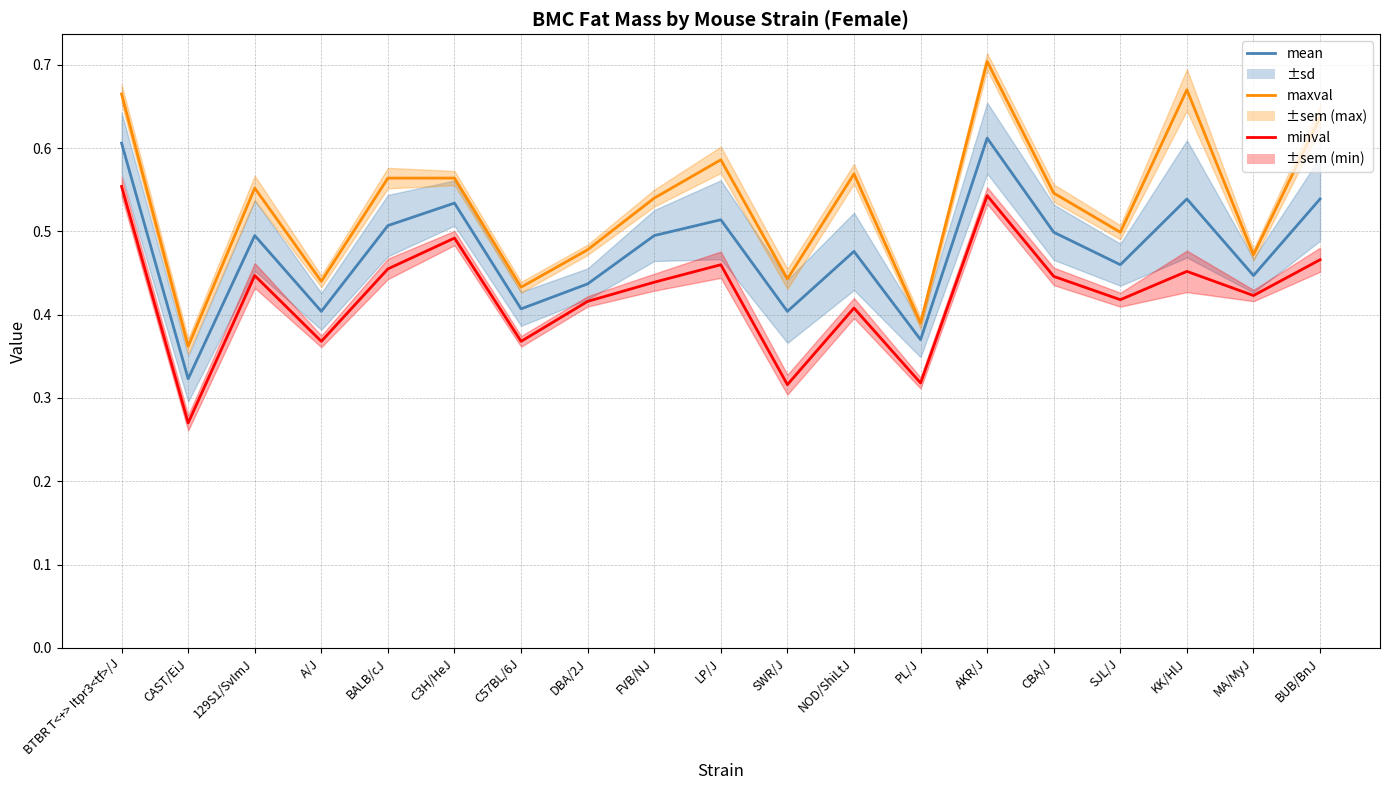

Reading left to right, list all the values displayed in this chart.

mean: 0.6	0.3	0.5	0.4	0.5	0.5	0.4	0.4	0.5	0.5	0.4	0.5	0.4	0.6	0.5	0.5	0.5	0.4	0.5
maxval: 0.7	0.4	0.6	0.4	0.6	0.6	0.4	0.5	0.5	0.6	0.4	0.6	0.4	0.7	0.5	0.5	0.7	0.5	0.6
minval: 0.6	0.3	0.4	0.4	0.5	0.5	0.4	0.4	0.4	0.5	0.3	0.4	0.3	0.5	0.4	0.4	0.5	0.4	0.5